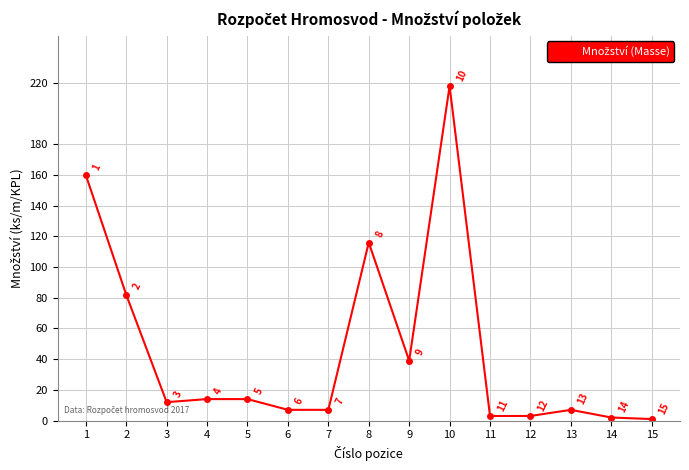

What is the difference between the values at 4 and 3?

2